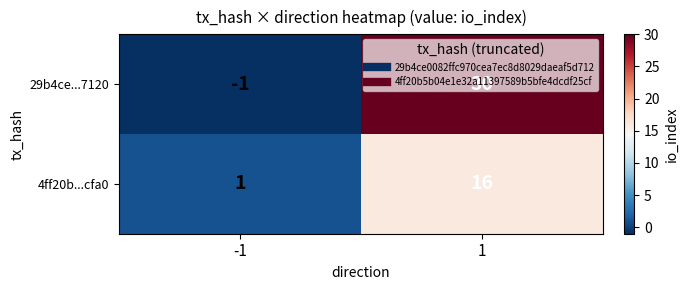

What is the maximum value shown in the chart?

30